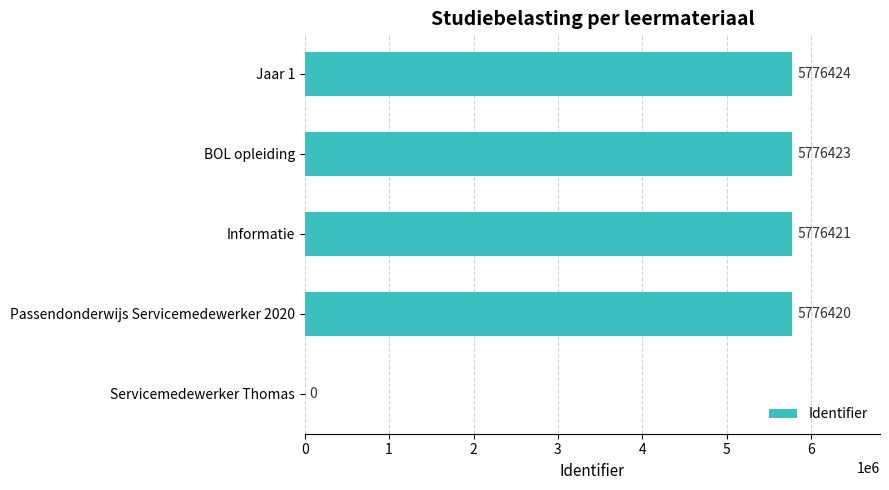

Is it true that the value at BOL opleiding is 2885125?

False